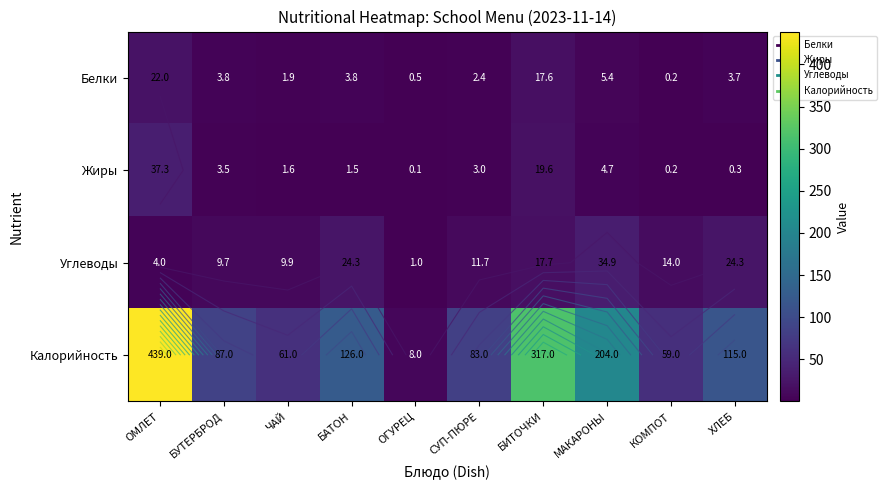

What is the sum of the Калорийность values at ЧАЙ and МАКАРОНЫ?

265.0